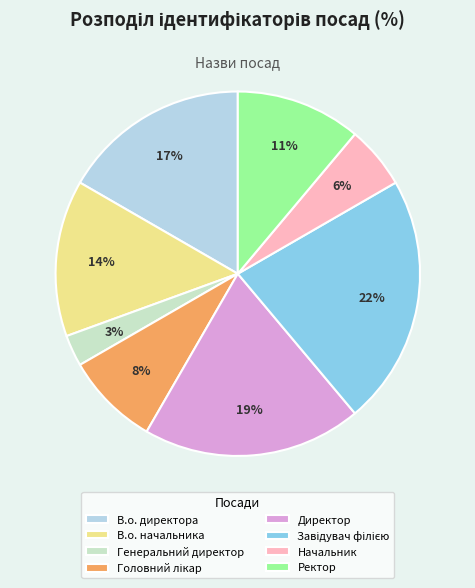

To the nearest percent, what portion does В.о. директора represent?

17%